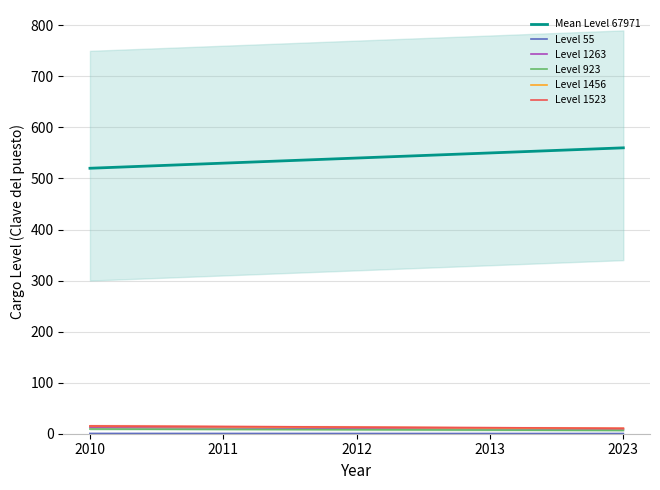

Between 2010 and 2012, which series saw the biggest shift?

Mean Level 67971